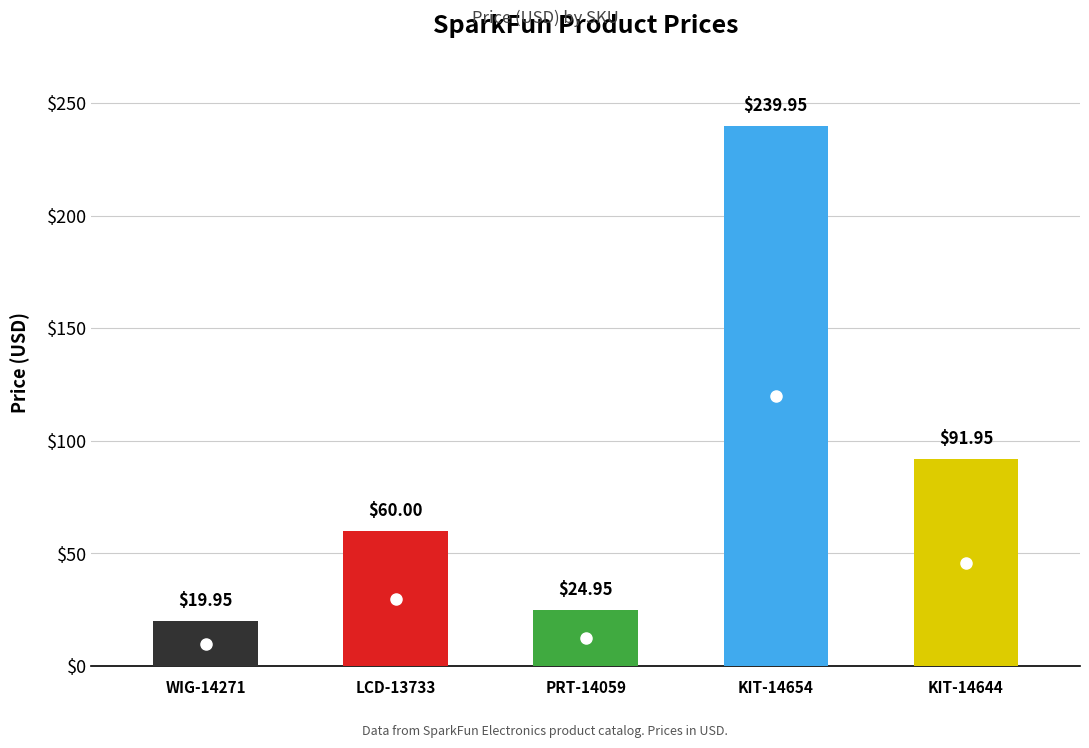

Where does the data first go above 60?

KIT-14654